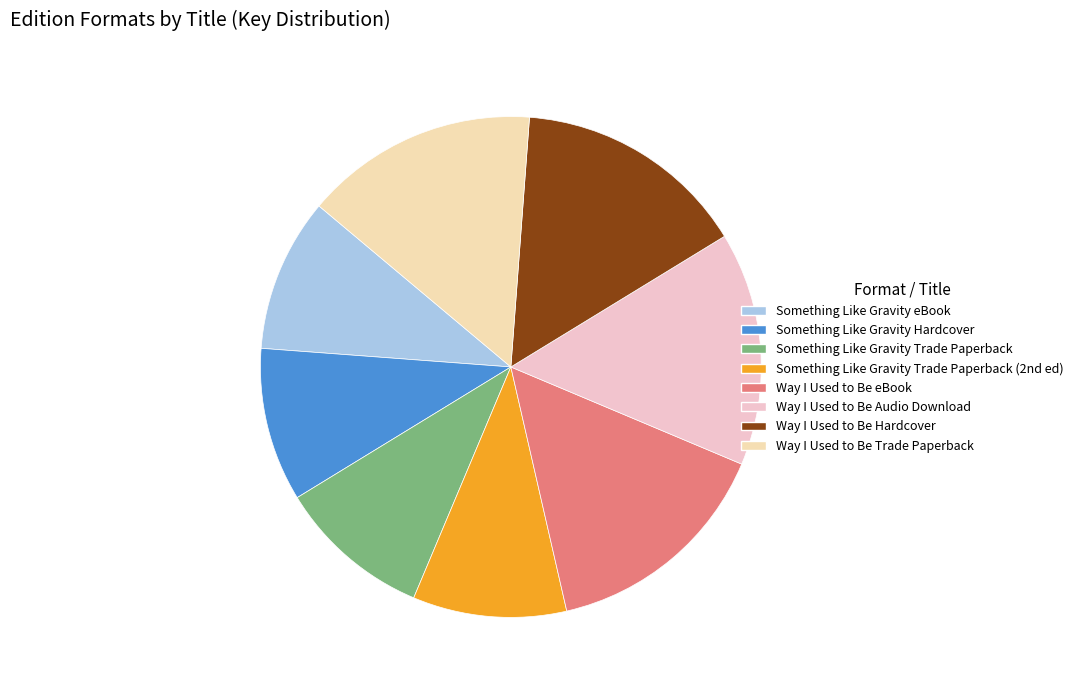

Which category has the smallest portion of the pie?

Something Like Gravity eBook